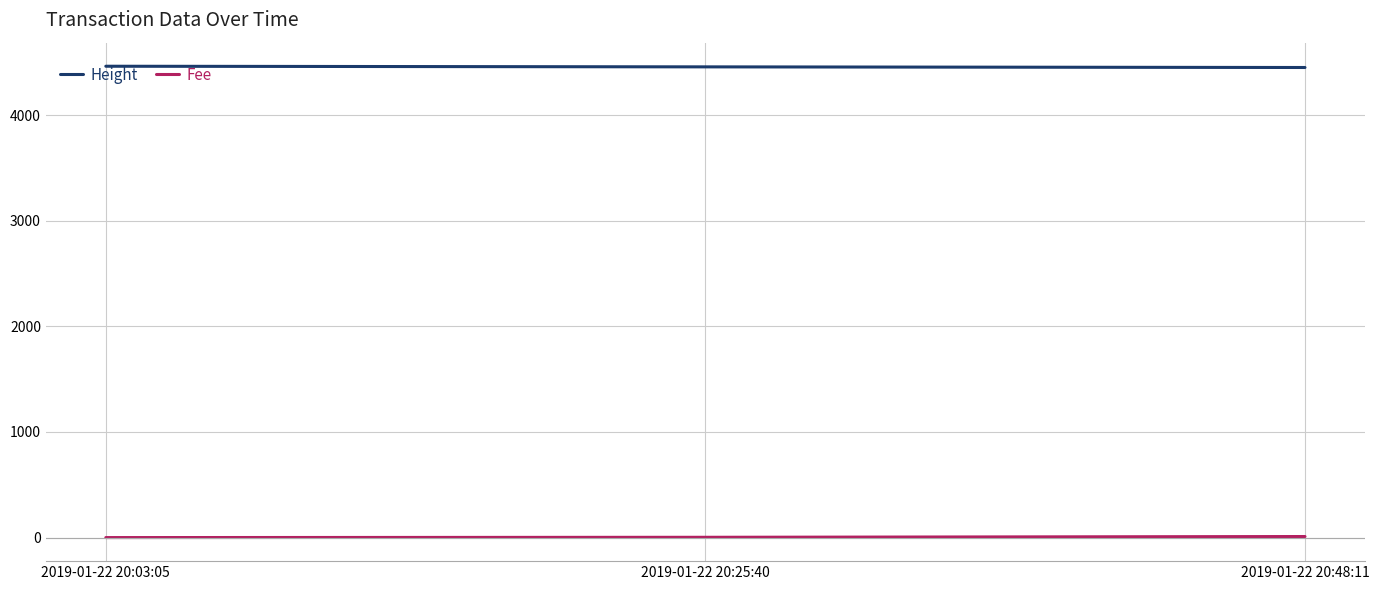

At which label is Fee closest to 5?

2019-01-22 20:25:40